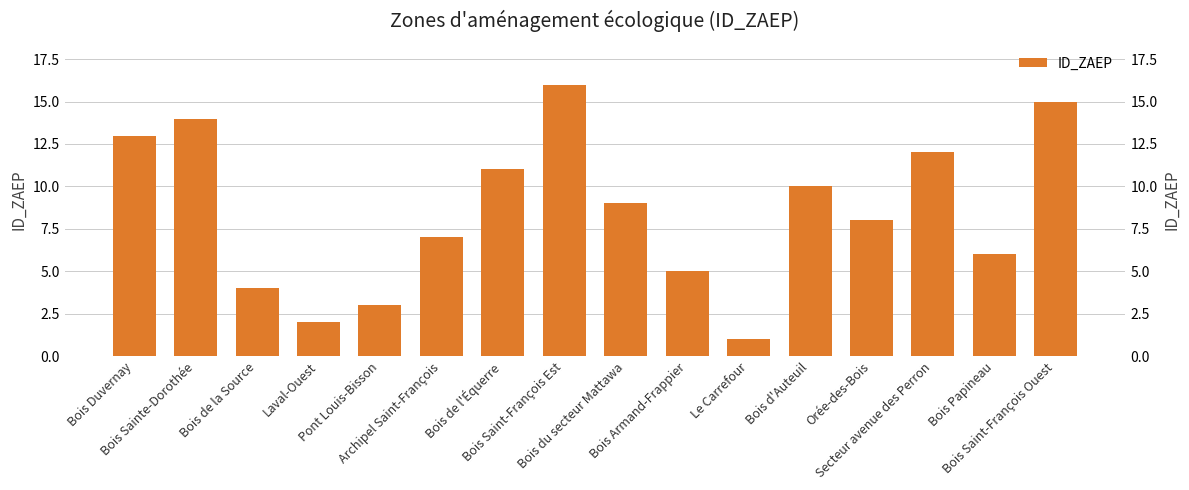

Reading right to left, transcribe all the data shown in this chart.

15	6	12	8	10	1	5	9	16	11	7	3	2	4	14	13